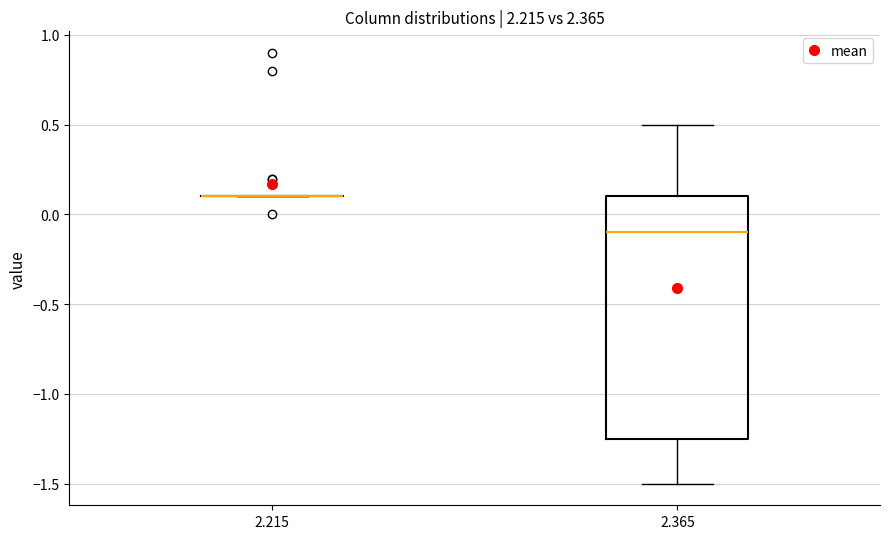

Which box is the tallest, from its lower edge to its upper edge?

2.365